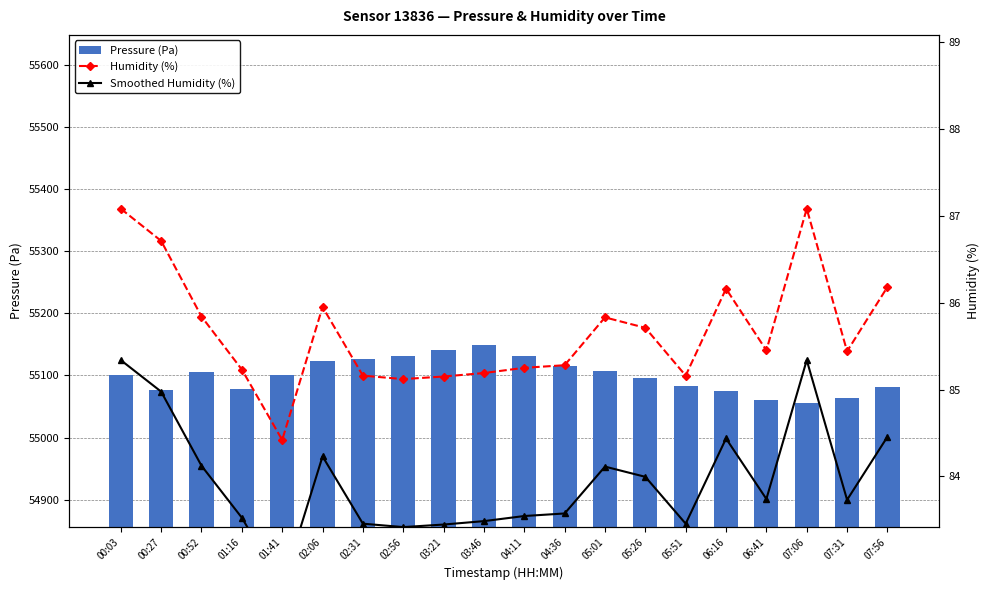

What are all the series names shown in the legend?

pressure, humidity, smoothed humidity